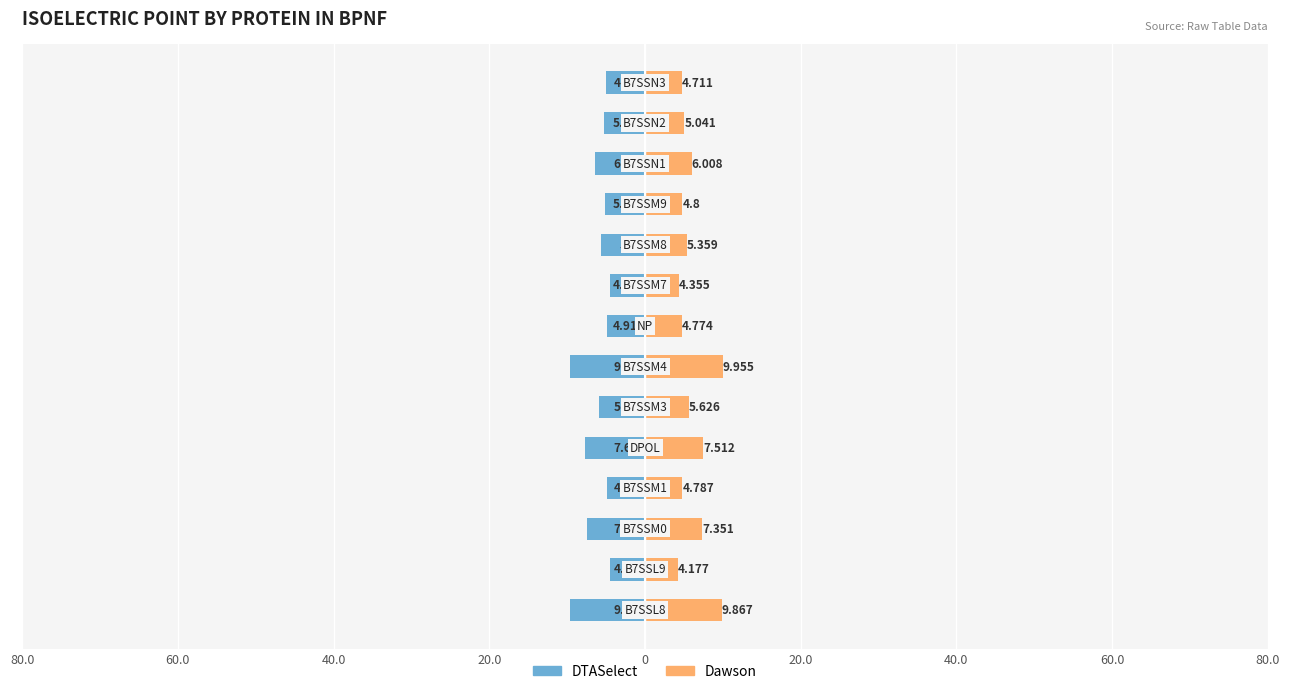

What is the difference between the highest and lowest values at 0?

15.2